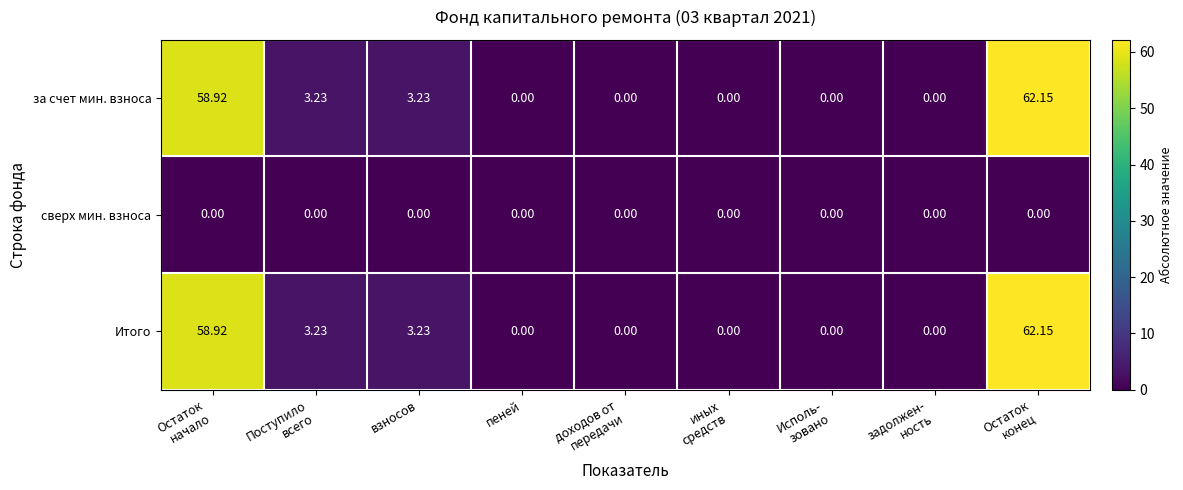

How many data points does each series have?

9